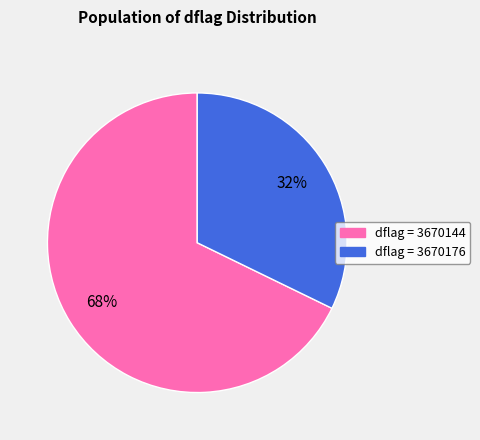

How many slices are in this pie chart?

2